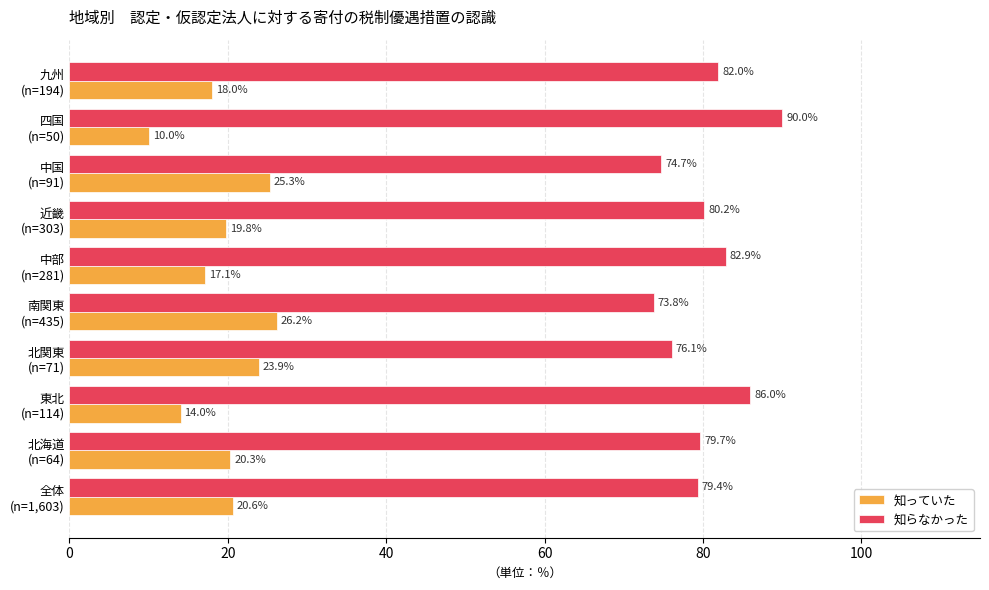

What is the sum of all 知っていた values?

195.3